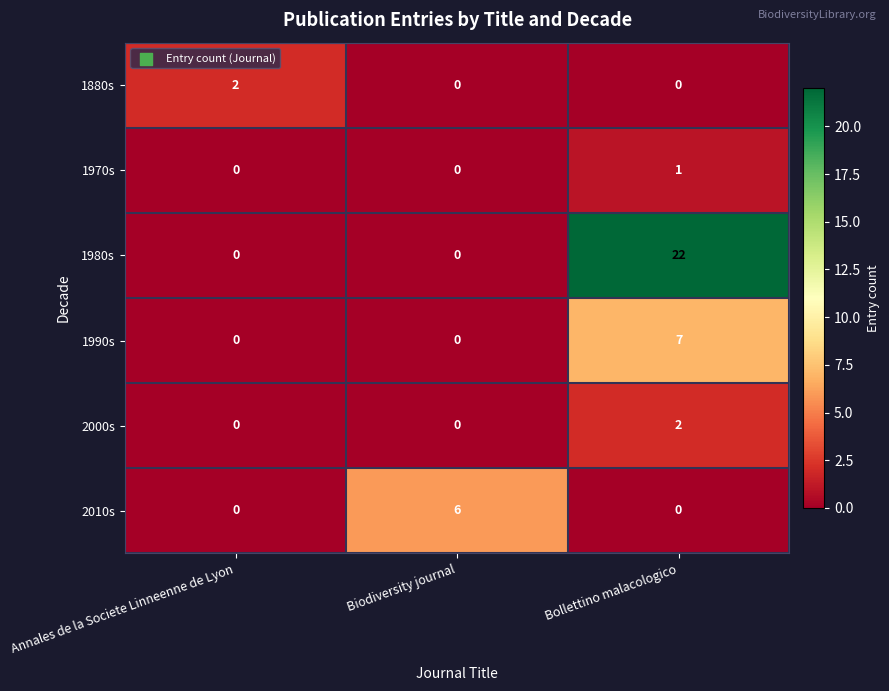

At which category is the sum across all series the highest?

Bollettino malacologico